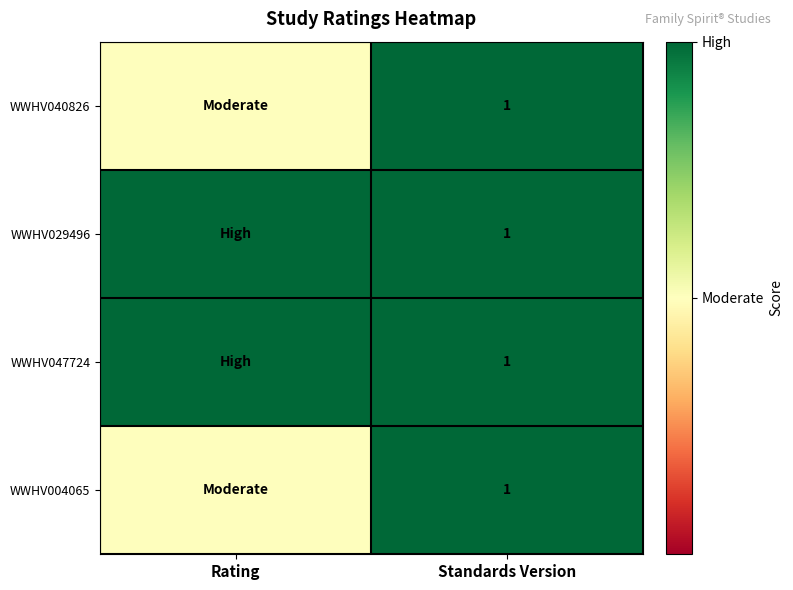

What is the total value across all series at Standards Version?

4.0